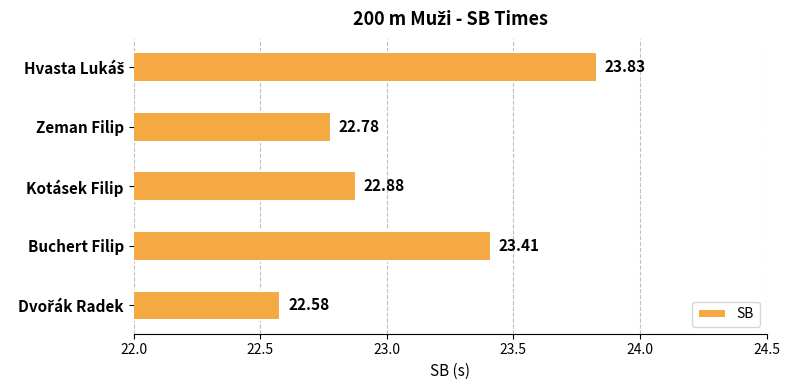

Are the bars grouped side by side (vs. stacked)?

No